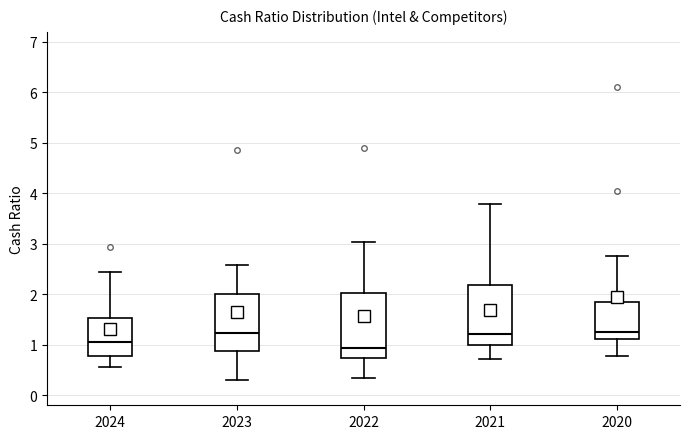

Where is the upper edge of the box at x = 2023 on the y-axis? The values are not printed on the chart, so give them approximately, as read against the axis.

2.0